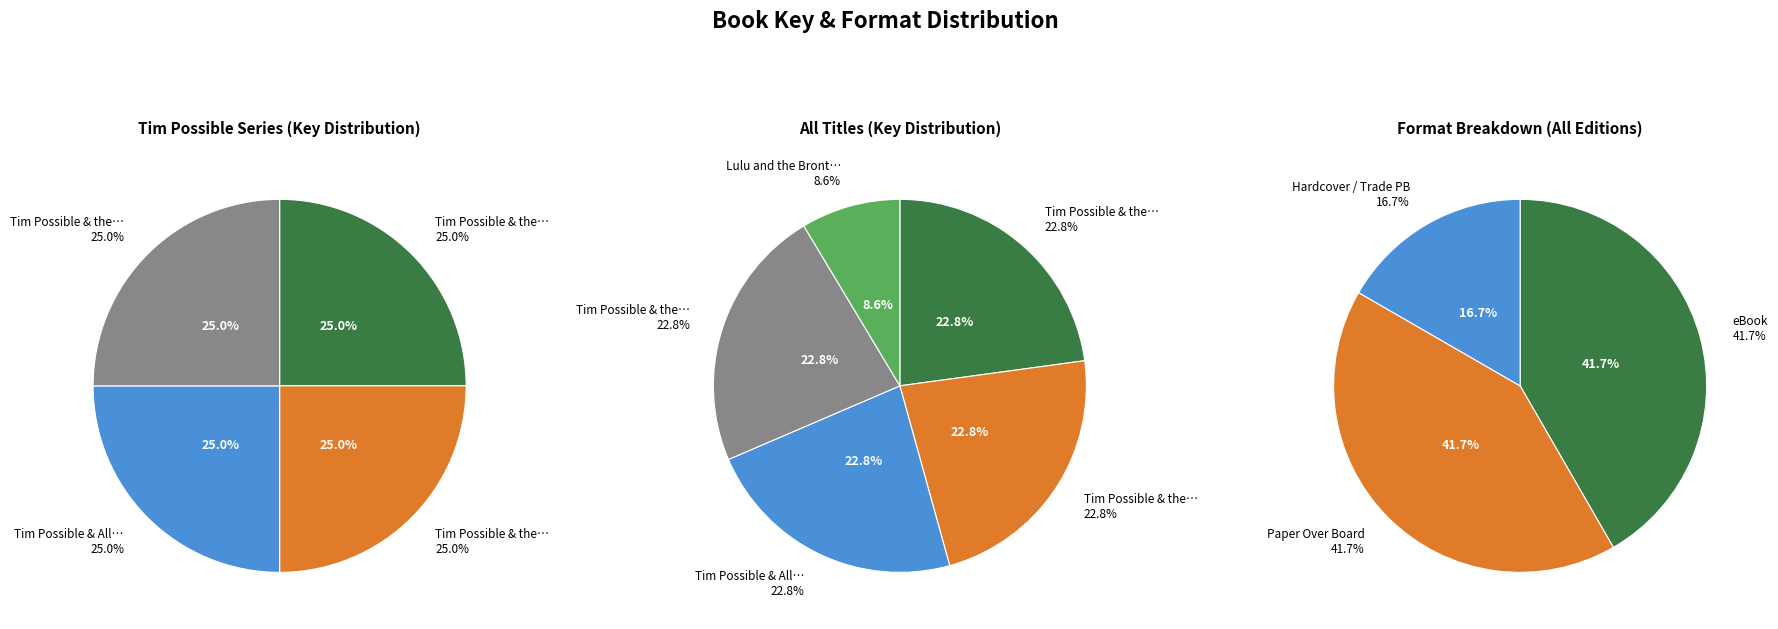

True or false: Tim Possible & the Secret of the Snake accounts for 12% of the total.

False